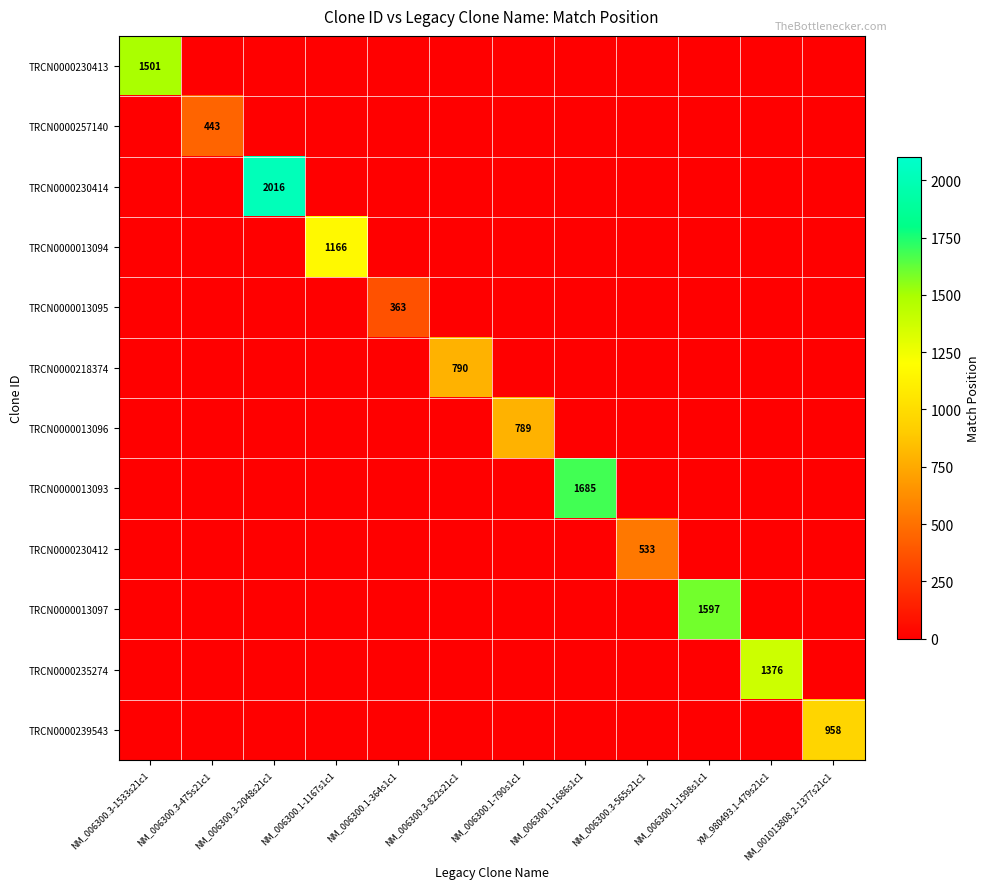

The value of TRCN0000230414 at NM_006300.3-565s21c1 is -851. True or false?

False